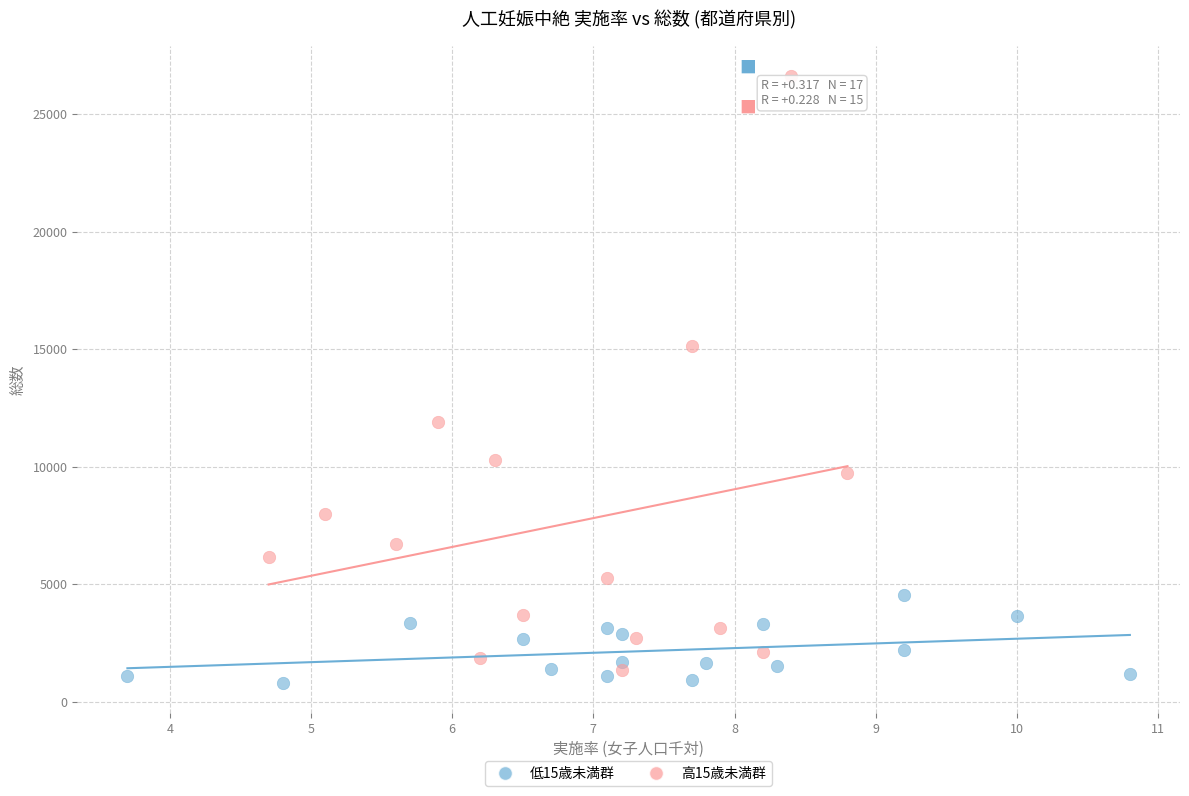

Which series contains the lowest Y value?

低15歳未満群